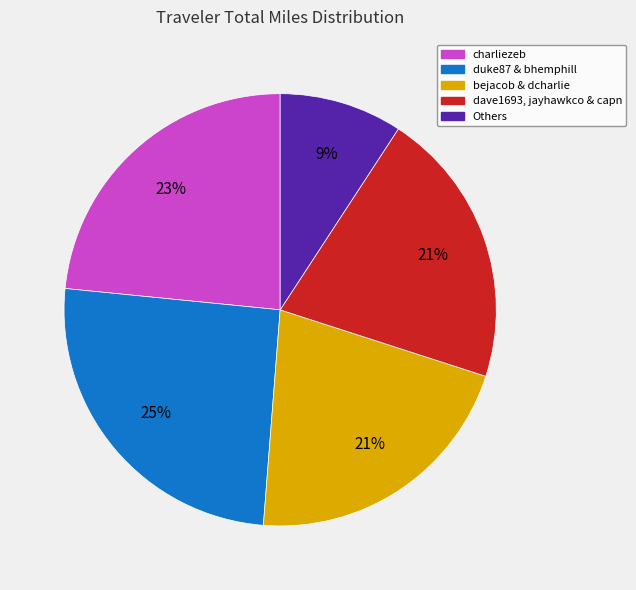

Count the number of slices in the pie.

5